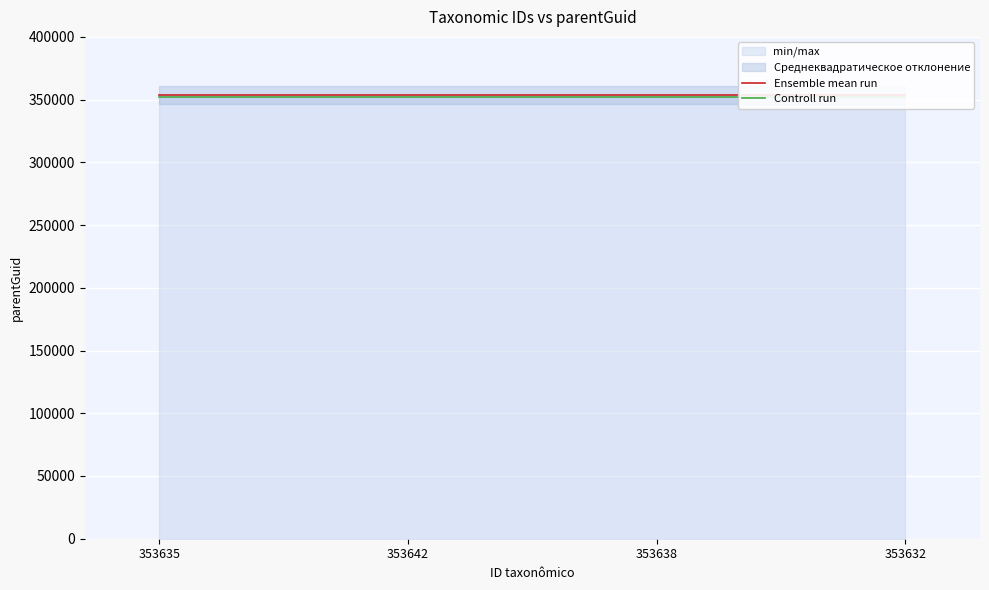

List the series in order of their peak value, lowest first.

Controll run, Ensemble mean run